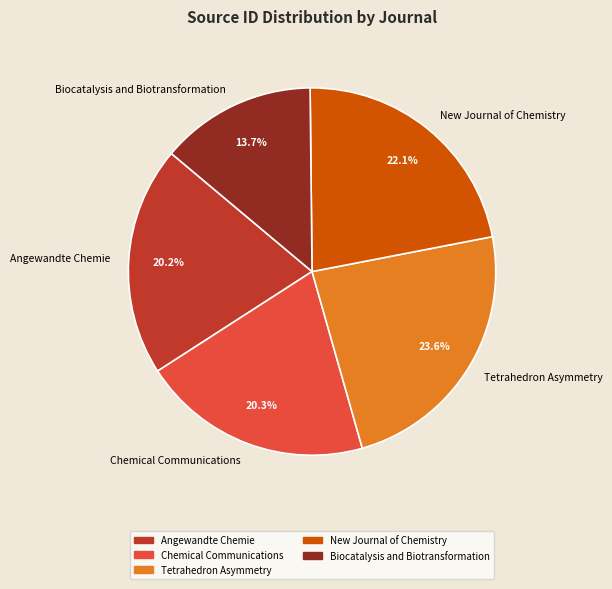

Is there a majority slice in this chart?

No